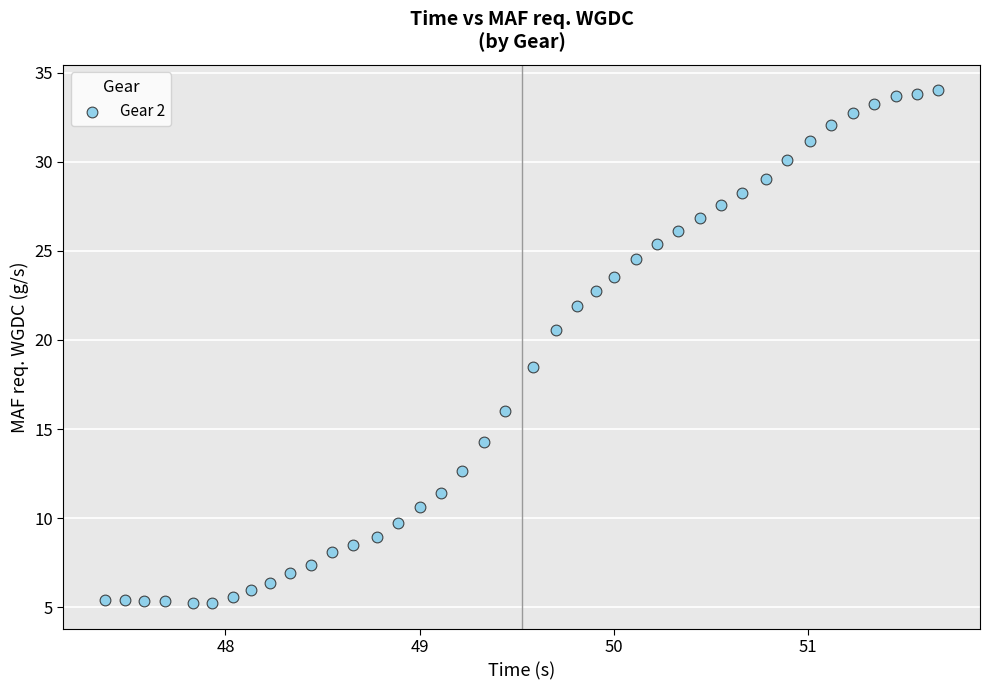

What is the range of X values (max minus min)?

4.3